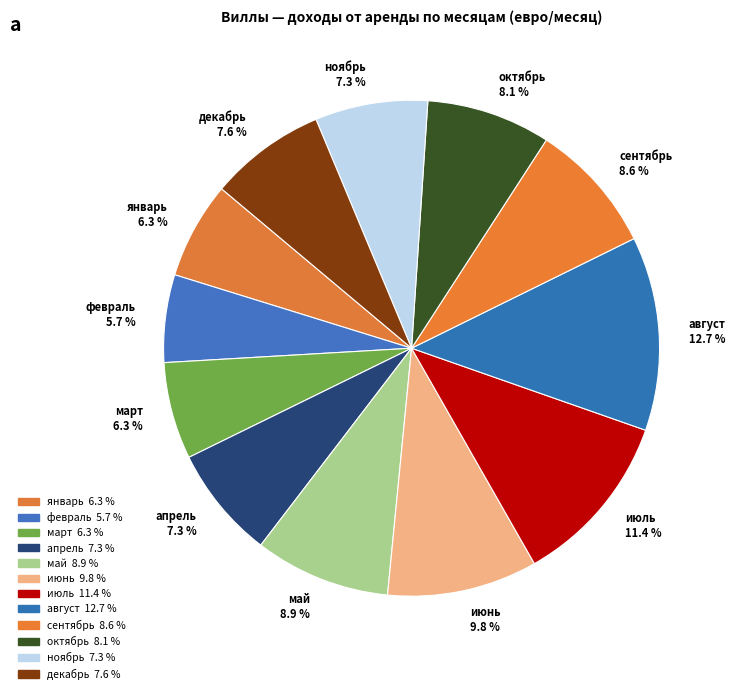

To the nearest percent, what is the difference between the июль and июнь slice percentages?

2%